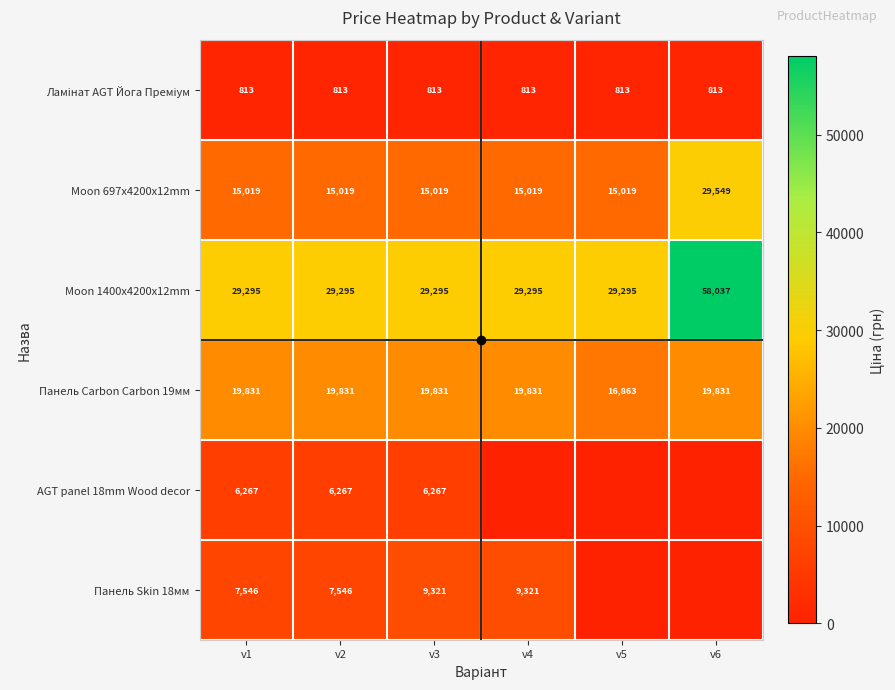

Rank the series at v2 from highest to lowest value.

Moon 1400x4200x12mm, Панель Carbon Carbon 19мм, Moon 697x4200x12mm, Панель Skin 18мм, AGT panel 18mm Wood decor, Ламінат AGT Йога Преміум